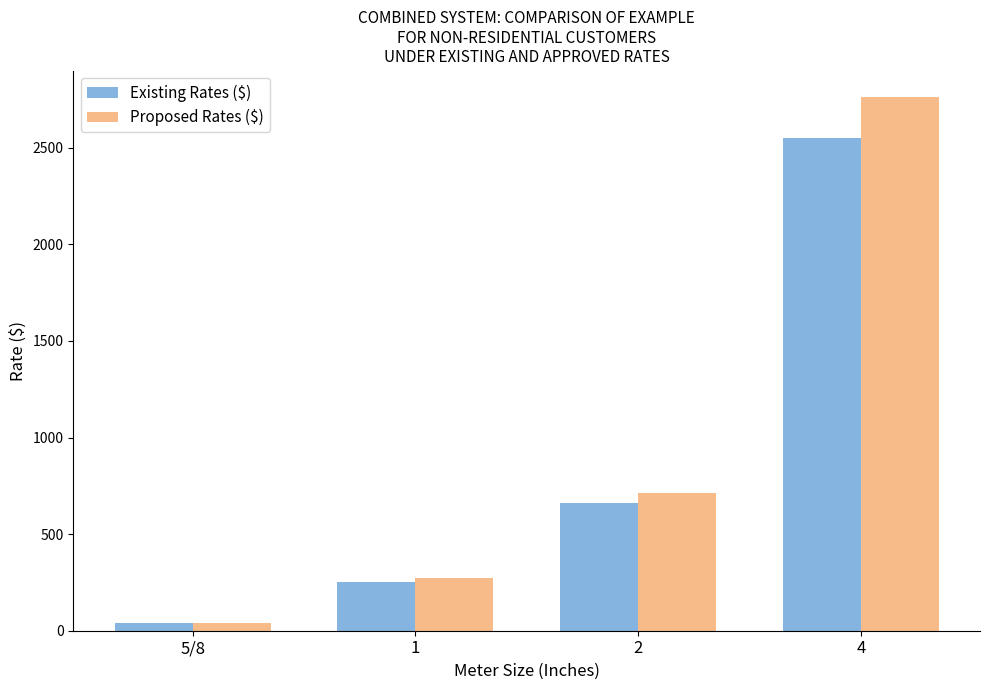

Does the chart contain any negative values?

No